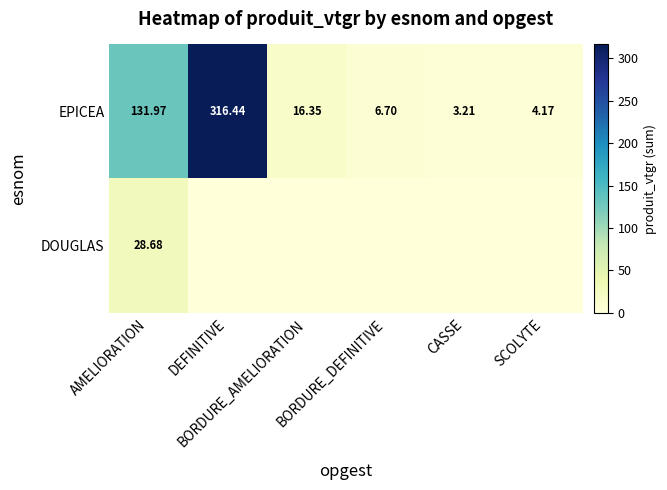

What is the difference between the second highest and minimum values in the EPICEA series?

128.8